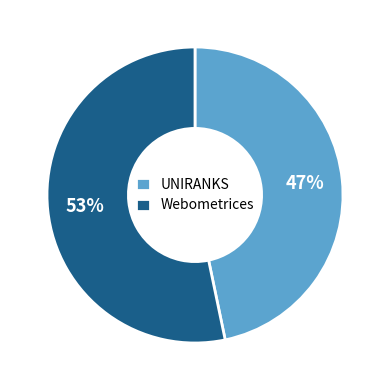

Rank the categories by value from highest to lowest.

Webometrices, UNIRANKS